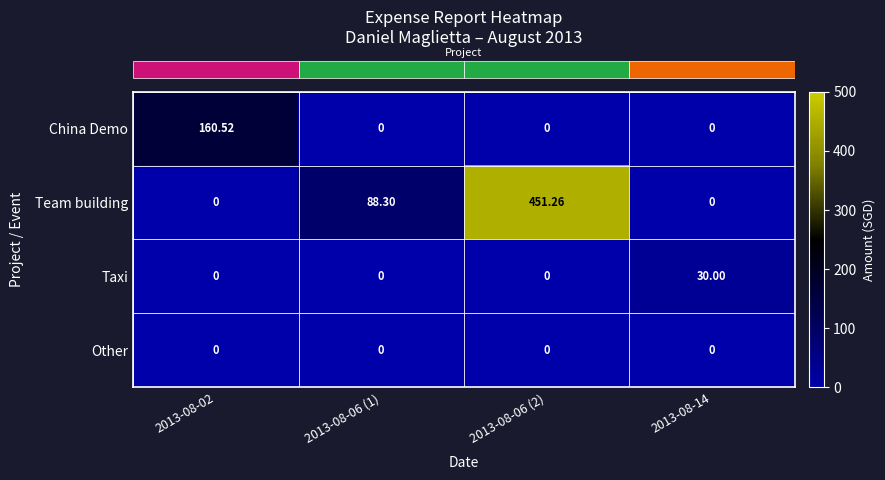

Which series has the widest spread of values?

Team building